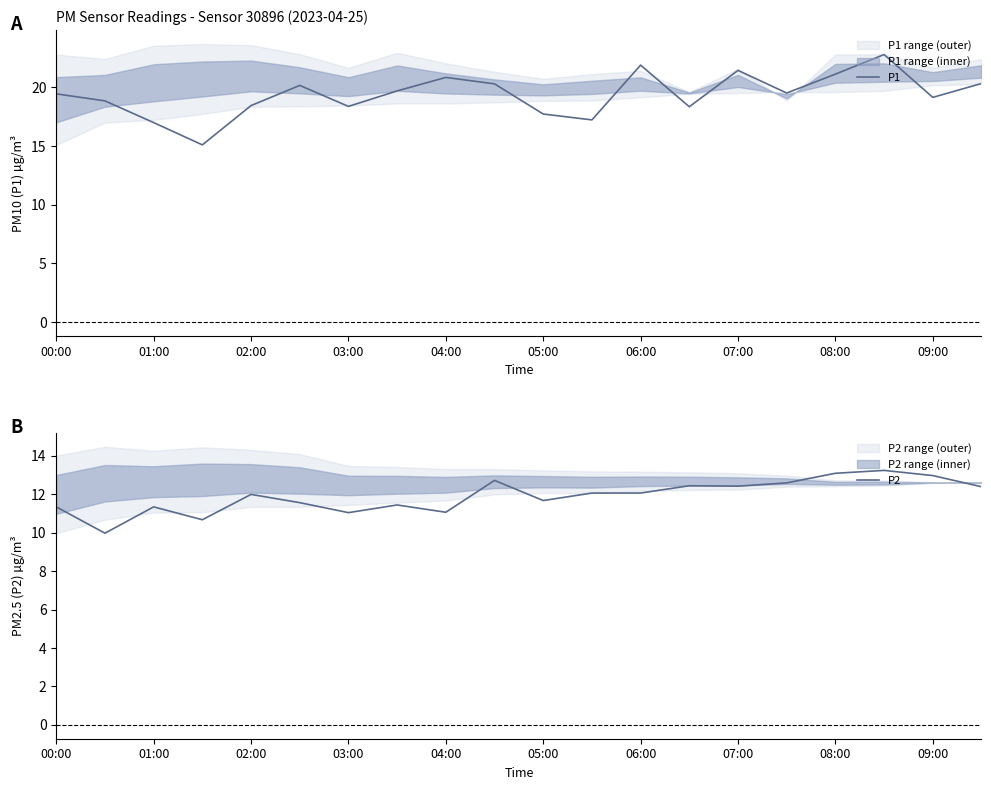

True or false: P1 has a value of 35.6 at 07:00.

False